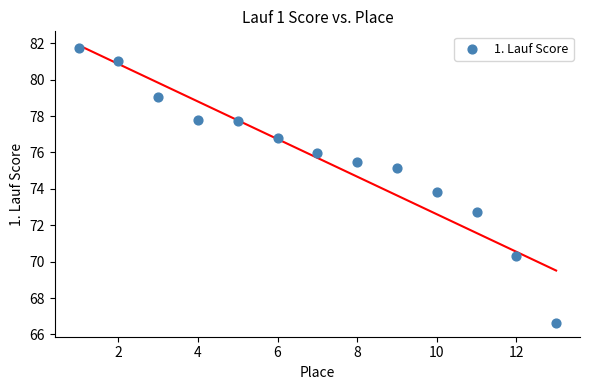

What is the range of Y values (max minus min)?

15.1